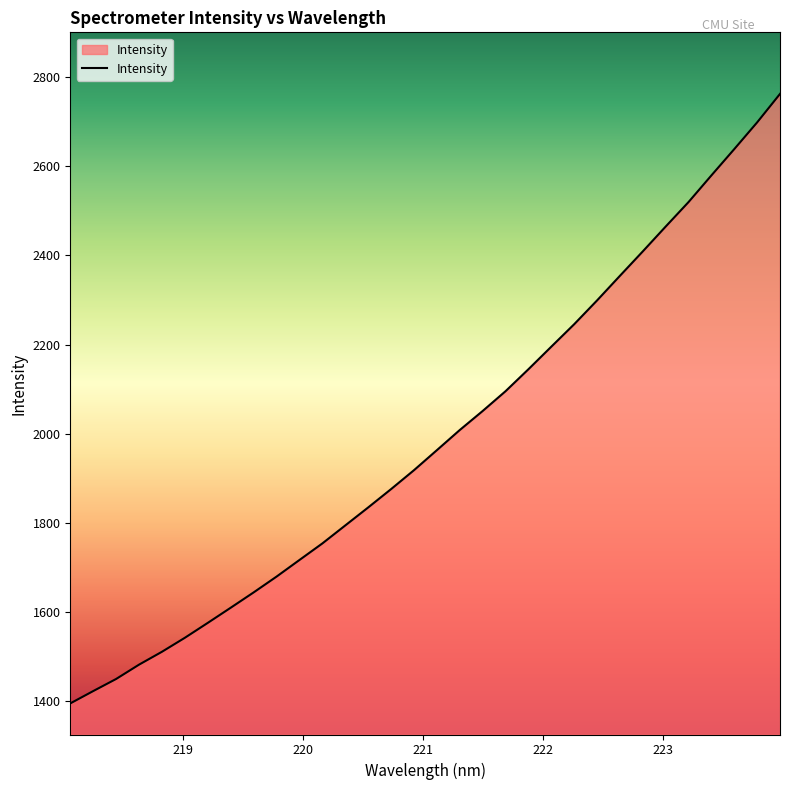

What is the difference between the maximum and minimum values?

1367.2